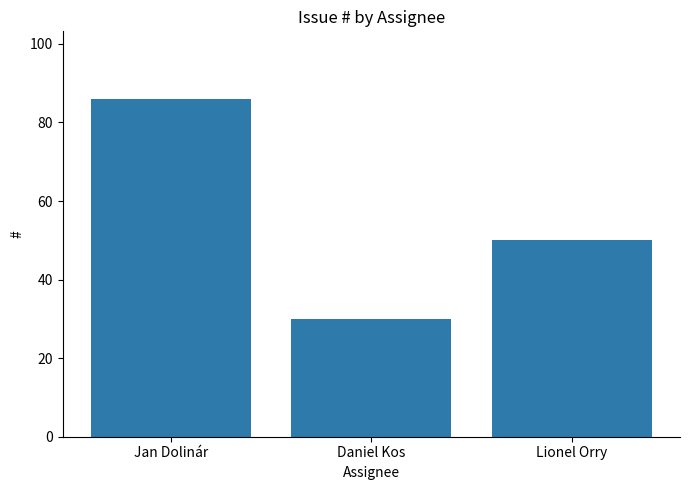

Does the chart contain stacked bars?

No